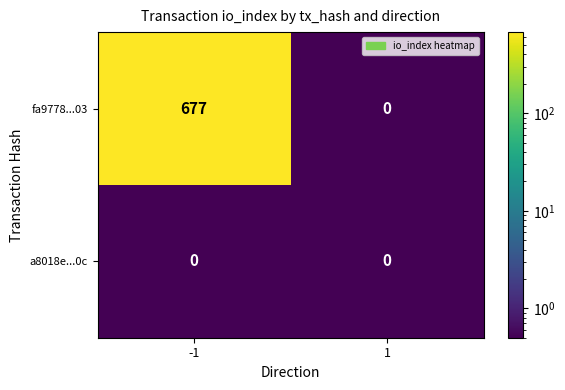

Rank the series at -1 from lowest to highest value.

a8018e...0c, fa9778...03